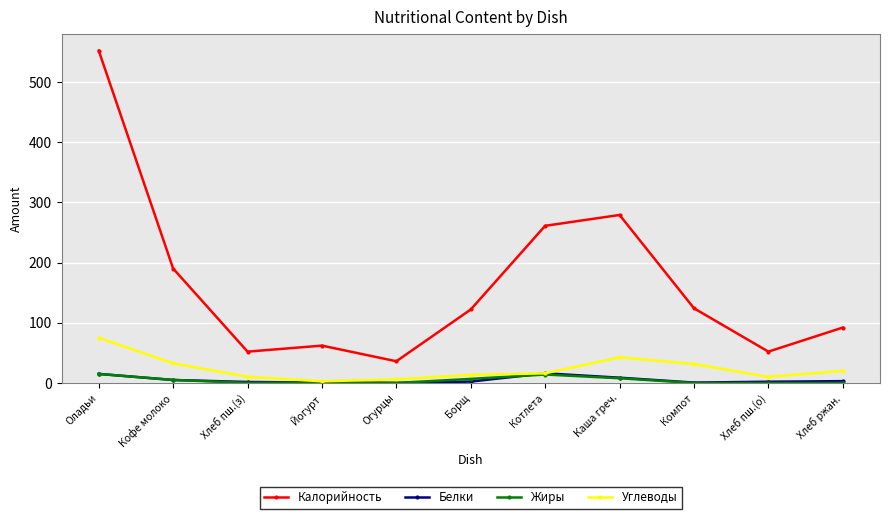

At which label does Углеводы first exceed 16?

Оладьи